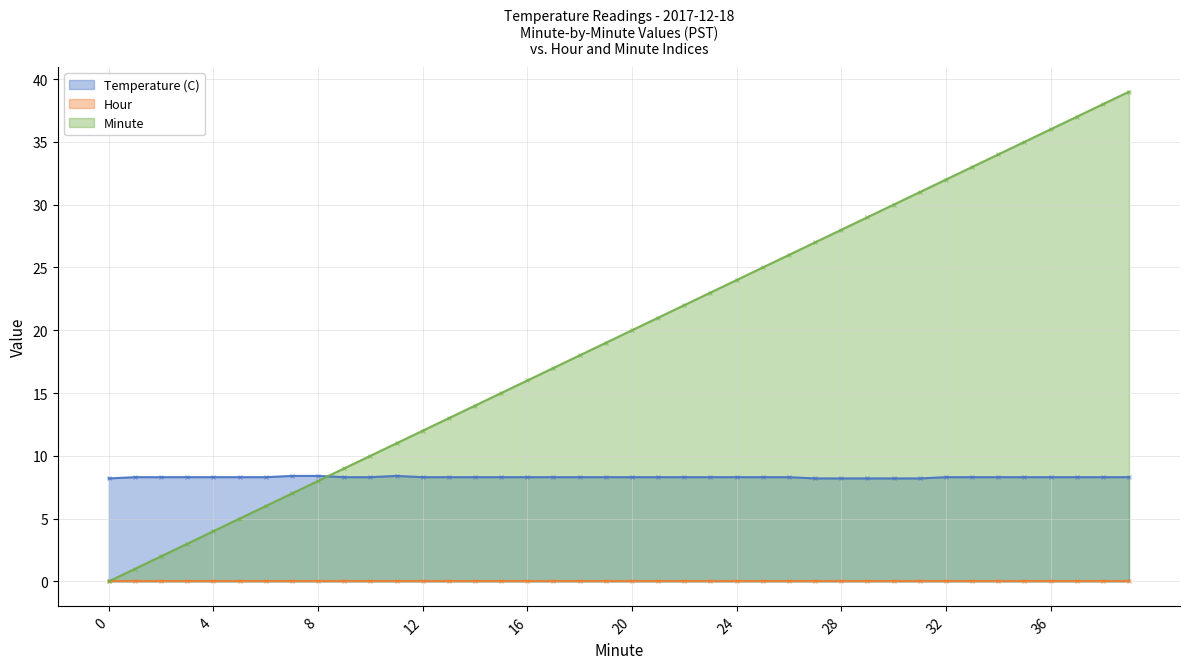

What is the difference between the second highest and minimum values in the Minute series?

38.0